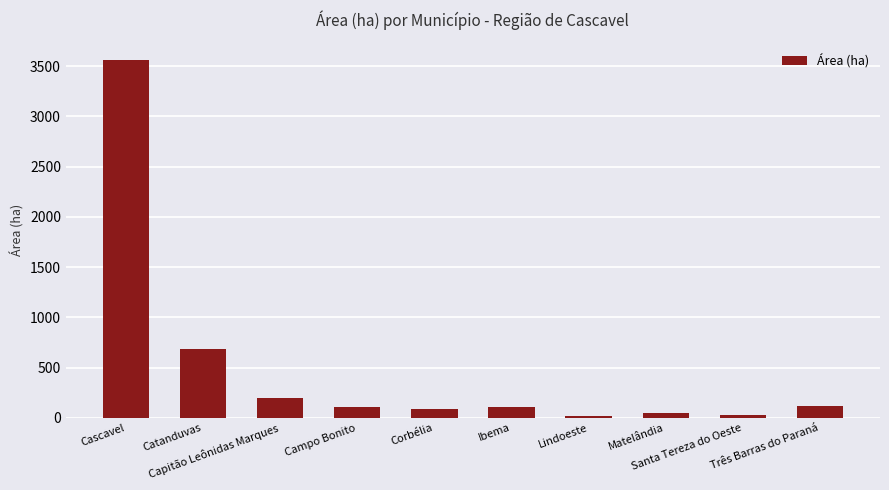

What is the label of the 5th bar from the right?

Ibema